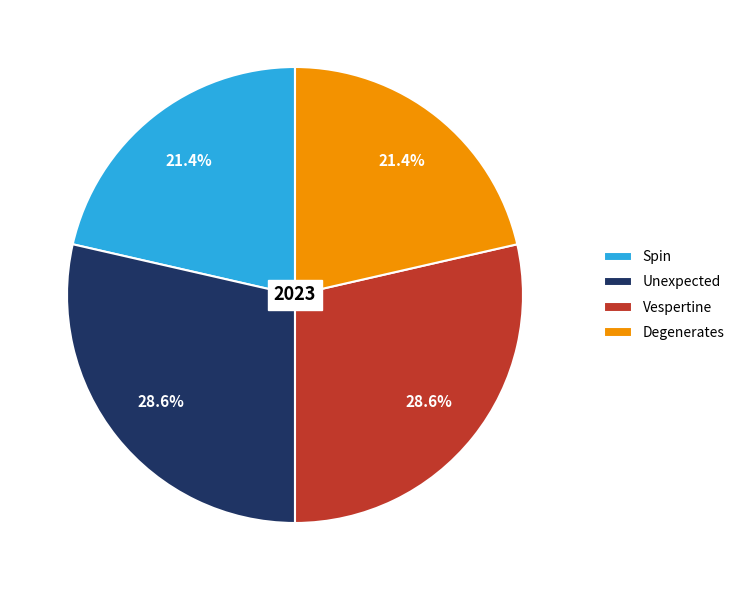

Is it true that Spin is 21% of the pie?

True